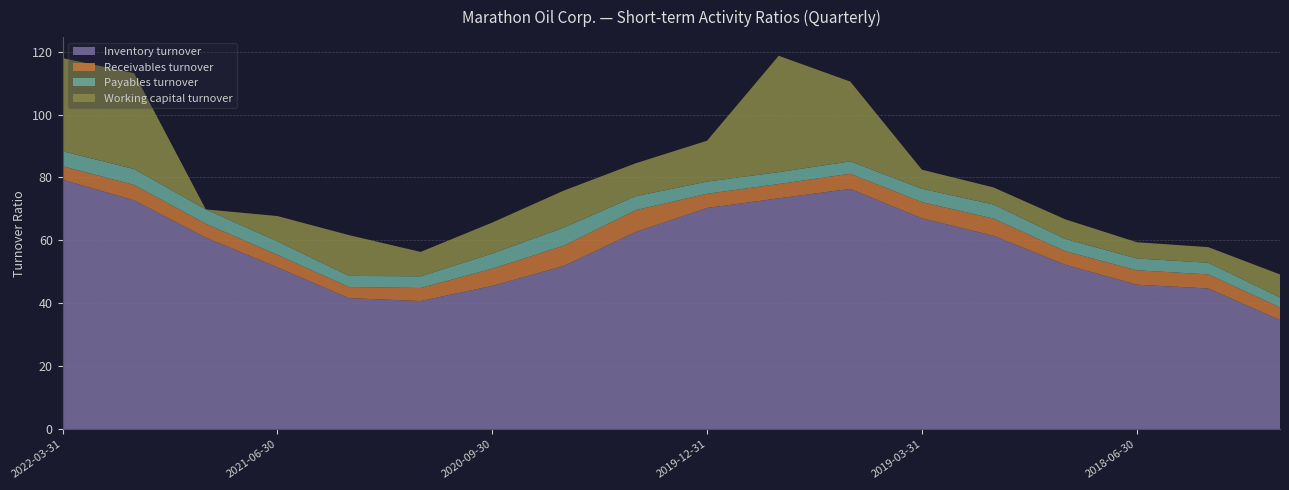

Reading right to left, what are all the values shown in this chart?

Inventory turnover: 2017-12-31=34.7	2018-03-31=44.8	2018-06-30=46.0	2018-09-30=52.3	2018-12-31=61.5	2019-03-31=67.0	2019-06-30=76.4	2019-09-30=73.4	2019-12-31=70.3	2020-03-31=62.6	2020-06-30=51.9	2020-09-30=45.6	2020-12-31=40.8	2021-03-31=41.7	2021-06-30=51.5	2021-09-30=60.9	2021-12-31=72.7	2022-03-31=79.3
Receivables turnover: 2017-12-31=4.0	2018-03-31=4.5	2018-06-30=4.6	2018-09-30=4.3	2018-12-31=5.5	2019-03-31=5.1	2019-06-30=4.8	2019-09-30=4.5	2019-12-31=4.5	2020-03-31=7.0	2020-06-30=6.5	2020-09-30=5.5	2020-12-31=4.2	2021-03-31=3.5	2021-06-30=4.0	2021-09-30=4.4	2021-12-31=4.9	2022-03-31=4.3
Payables turnover: 2017-12-31=3.1	2018-03-31=3.7	2018-06-30=3.8	2018-09-30=3.9	2018-12-31=4.5	2019-03-31=4.2	2019-06-30=3.9	2019-09-30=3.8	2019-12-31=3.9	2020-03-31=4.4	2020-06-30=5.7	2020-09-30=4.8	2020-12-31=3.7	2021-03-31=3.5	2021-06-30=4.3	2021-09-30=4.6	2021-12-31=5.0	2022-03-31=4.8
Working capital turnover: 2017-12-31=7.3	2018-03-31=5.0	2018-06-30=5.2	2018-09-30=6.2	2018-12-31=5.4	2019-03-31=6.1	2019-06-30=25.3	2019-09-30=37.0	2019-12-31=13.0	2020-03-31=10.5	2020-06-30=11.8	2020-09-30=9.8	2020-12-31=7.8	2021-03-31=12.9	2021-06-30=8.0	2021-09-30=0.0	2021-12-31=30.4	2022-03-31=29.6